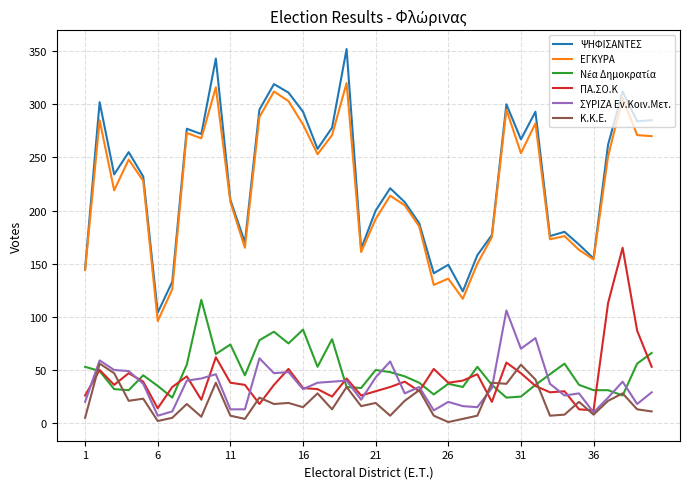

At how many categories does at least one series exceed 339?

2